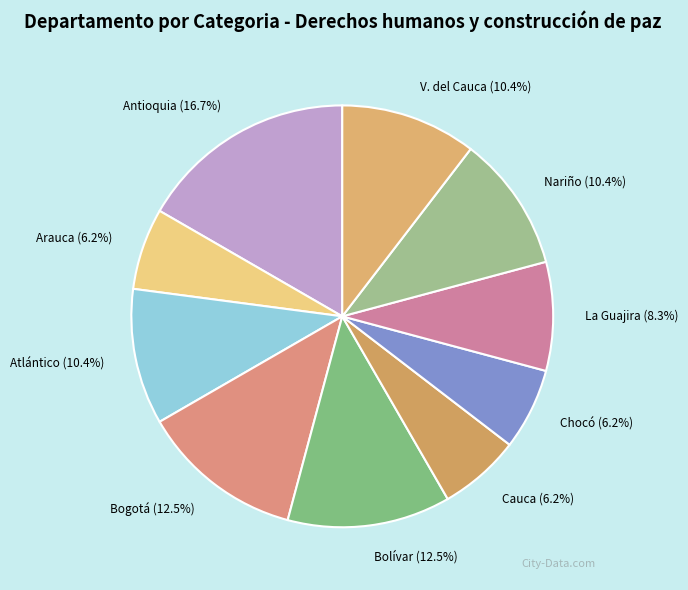

Which has a higher value, Nariño or Bolívar?

Bolívar